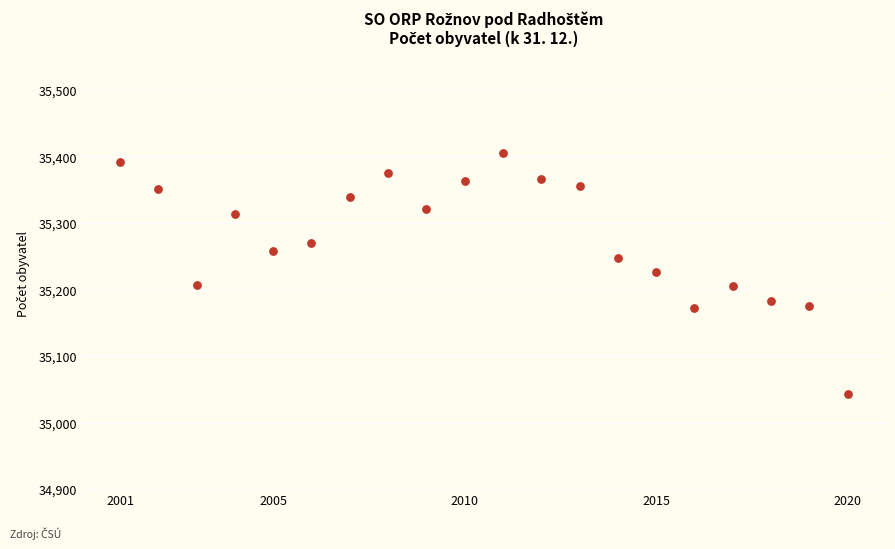

What is the range of X values (max minus min)?

19